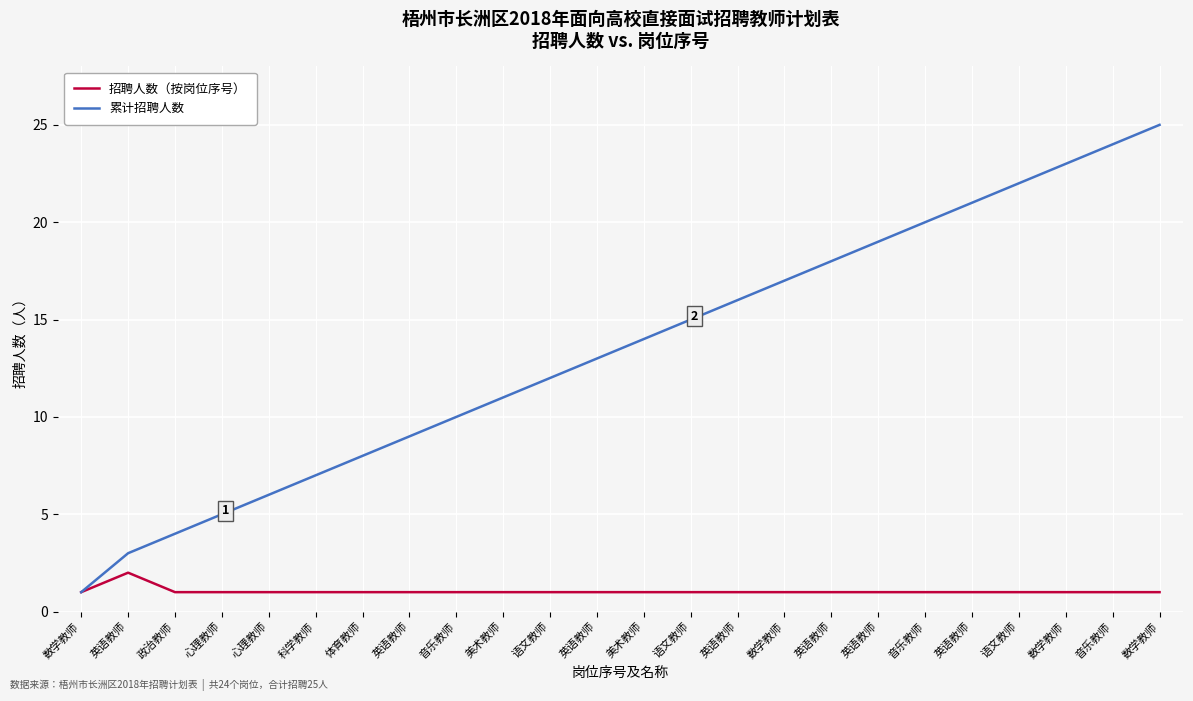

At which label is 招聘人数（按岗位序号） closest to 1?

数学教师